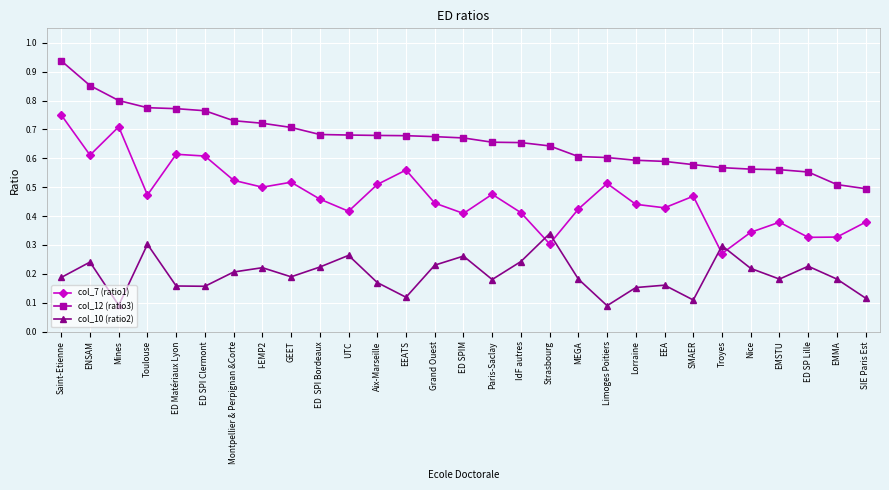

True or false: col_7 (ratio1) has a value of 0.3 at ENSAM.

False